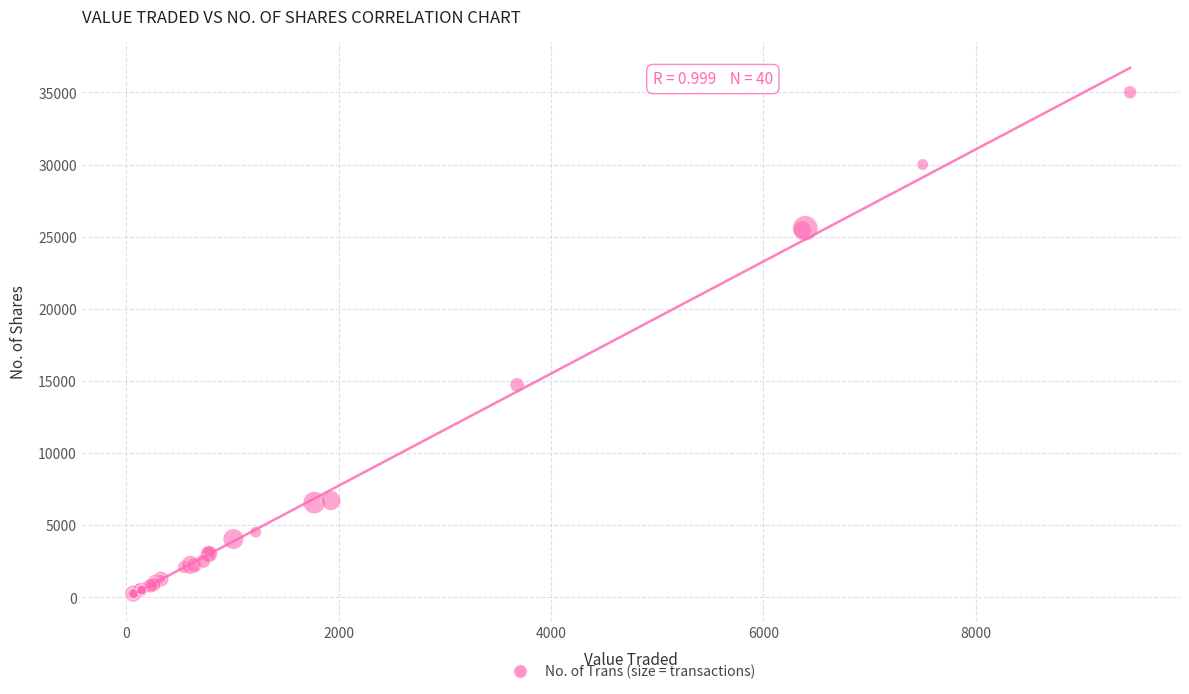

What Y value in the scatter plot is closest to 17605?

14720